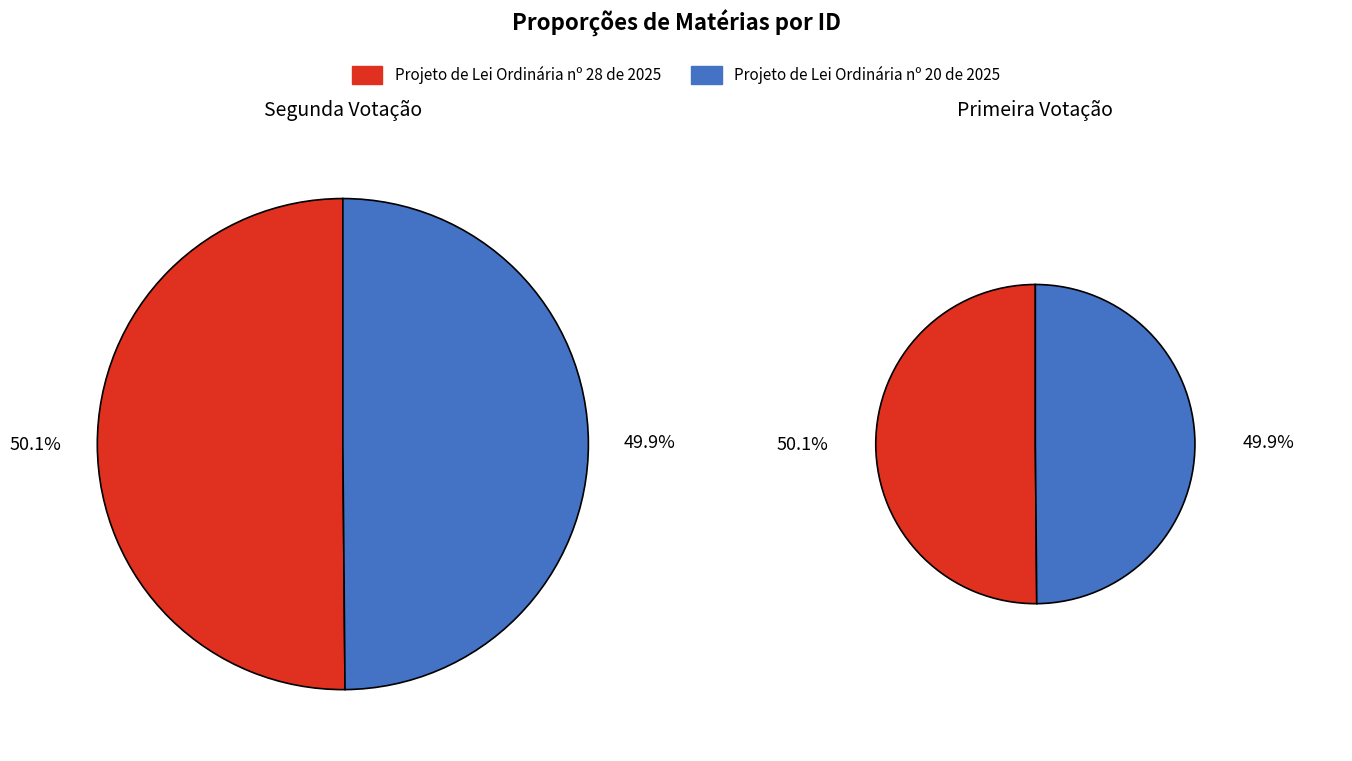

Which slice is the smallest?

Projeto de Lei Ordinária nº 20 de 2025